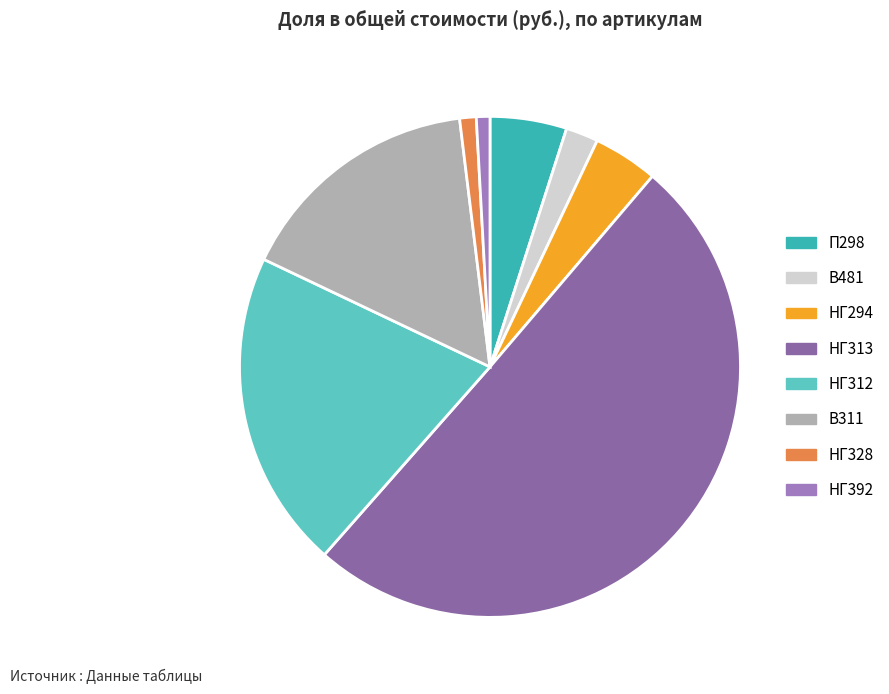

How many segments does this pie chart have?

8